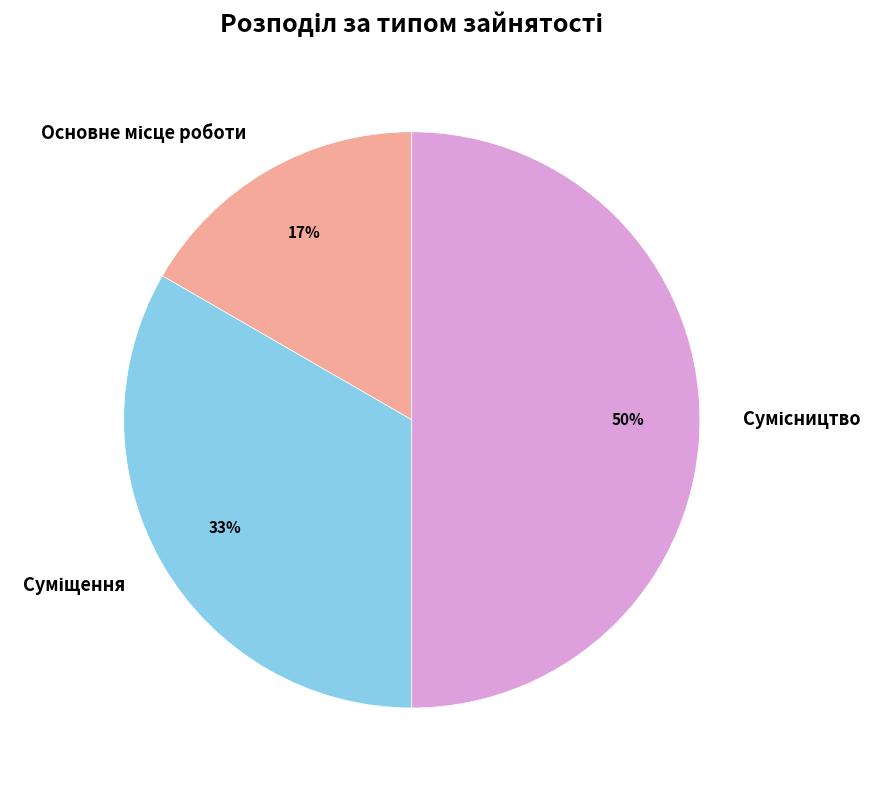

To the nearest percent, what is the difference between the largest and smallest slice percentages?

33%